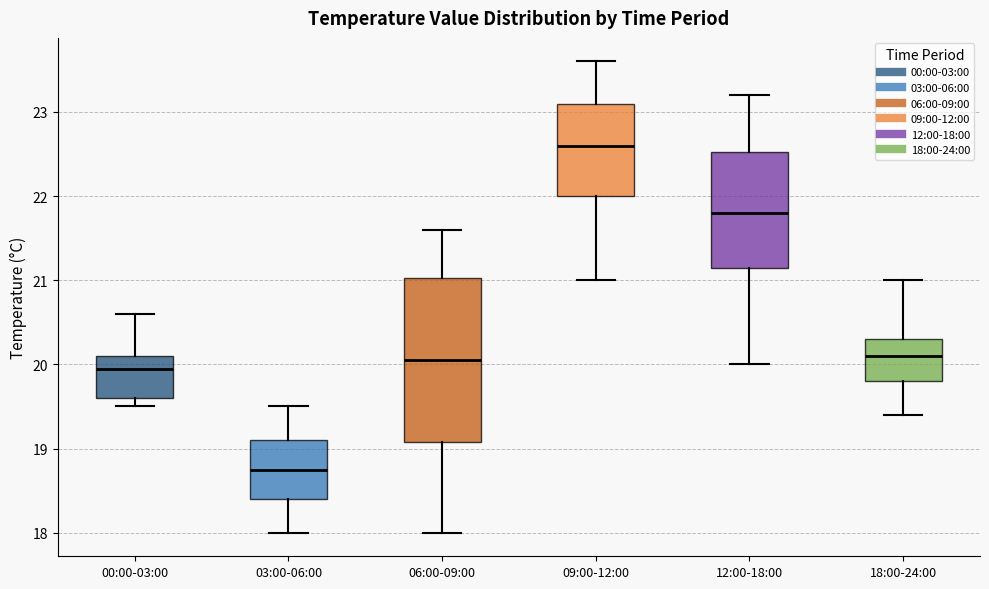

Which box is the tallest, from its lower edge to its upper edge?

06:00-09:00